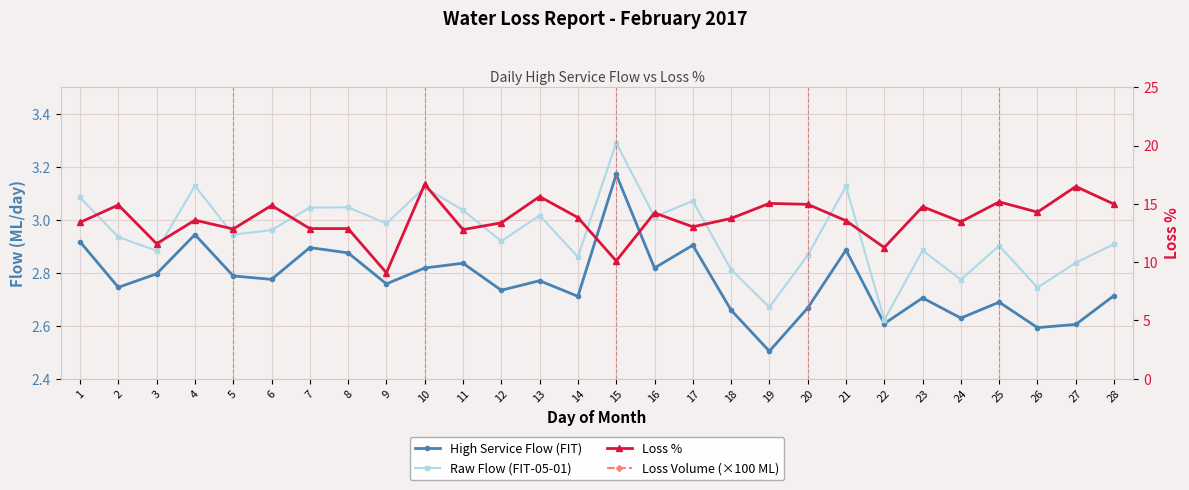

What are all the series names shown in the legend?

High Service Flow (FIT), Raw Flow (FIT-05-01), Loss %, Loss Volume (×100 ML)